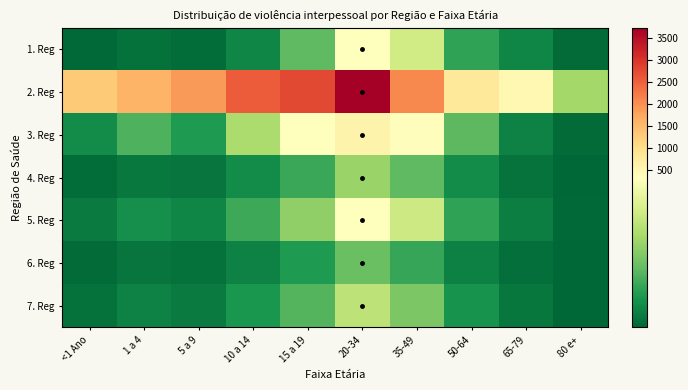

What is the maximum value shown in the chart?

3732